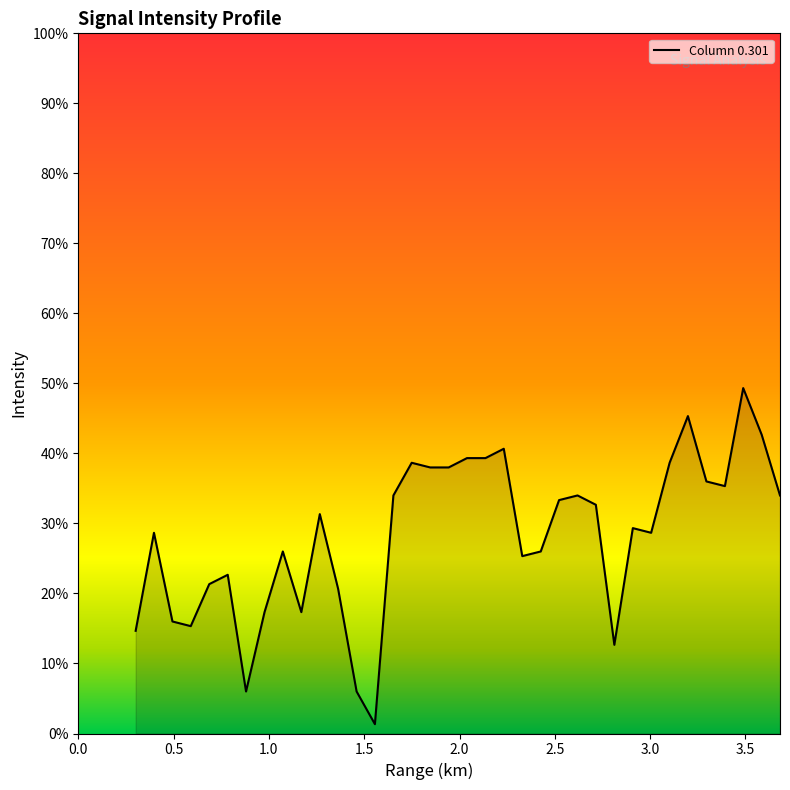

What is the greatest value displayed?

49.3